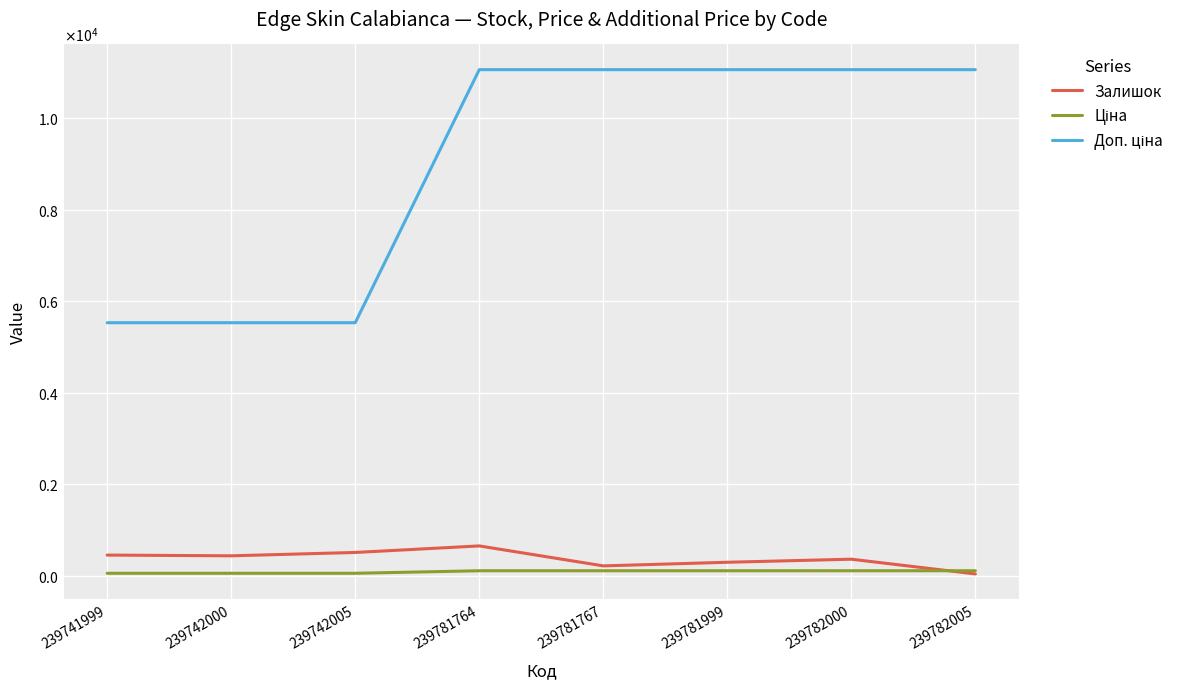

In Залишок, how many points are lower than both neighbors (excluding endpoints)?

2